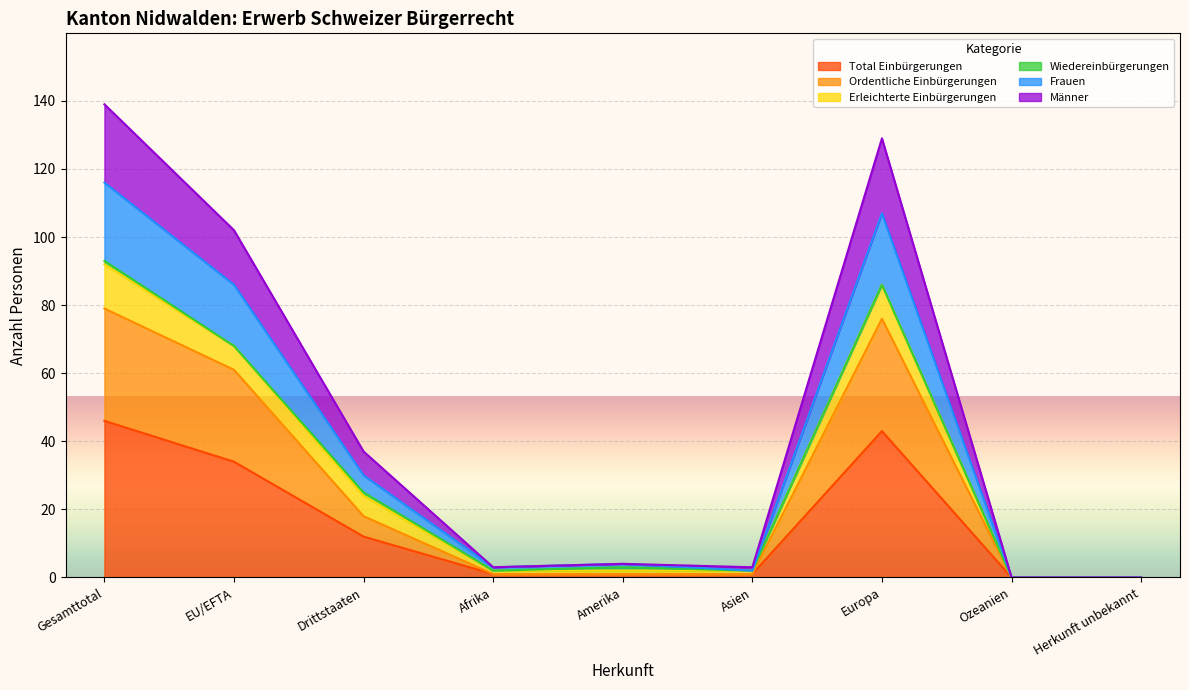

What is the highest value of the Total Einbürgerungen series?

46